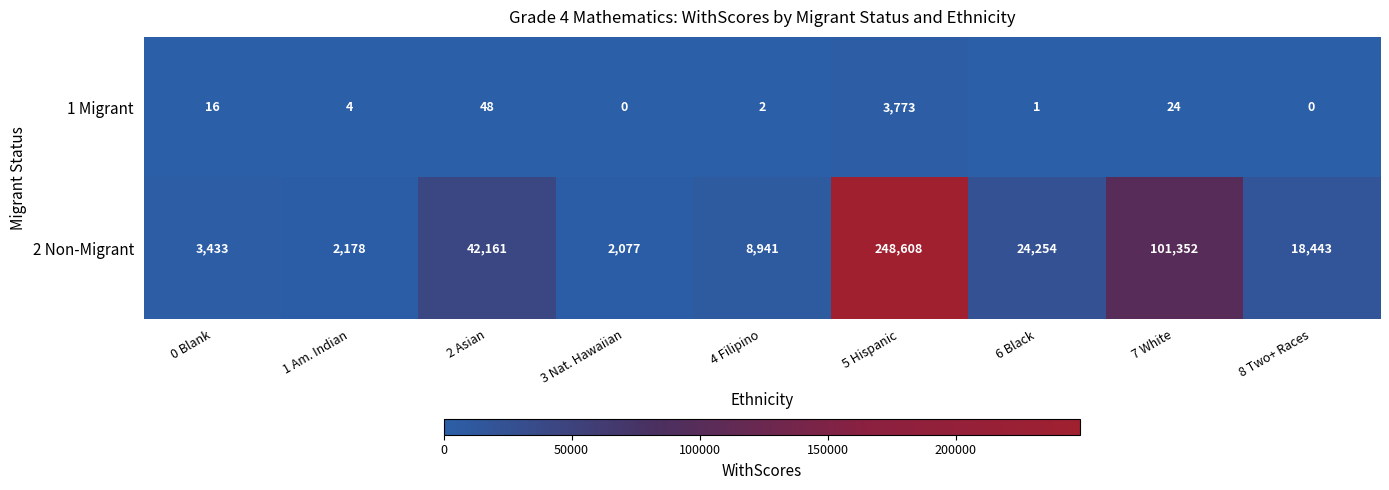

Count the number of data series in this chart.

2